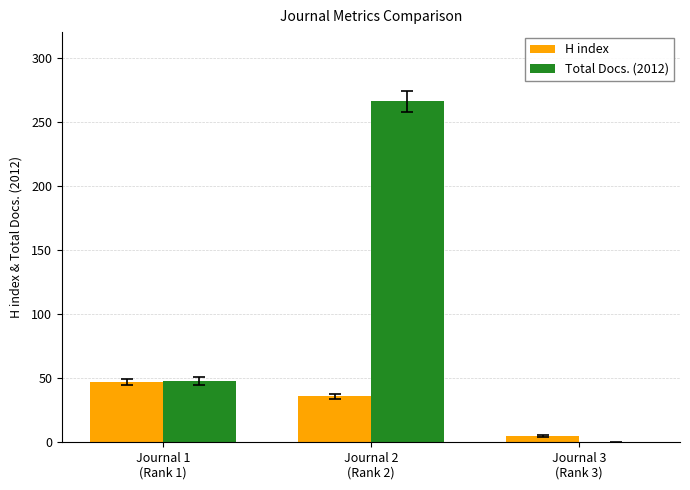

What is the sum of all Total Docs. (2012) values?

314